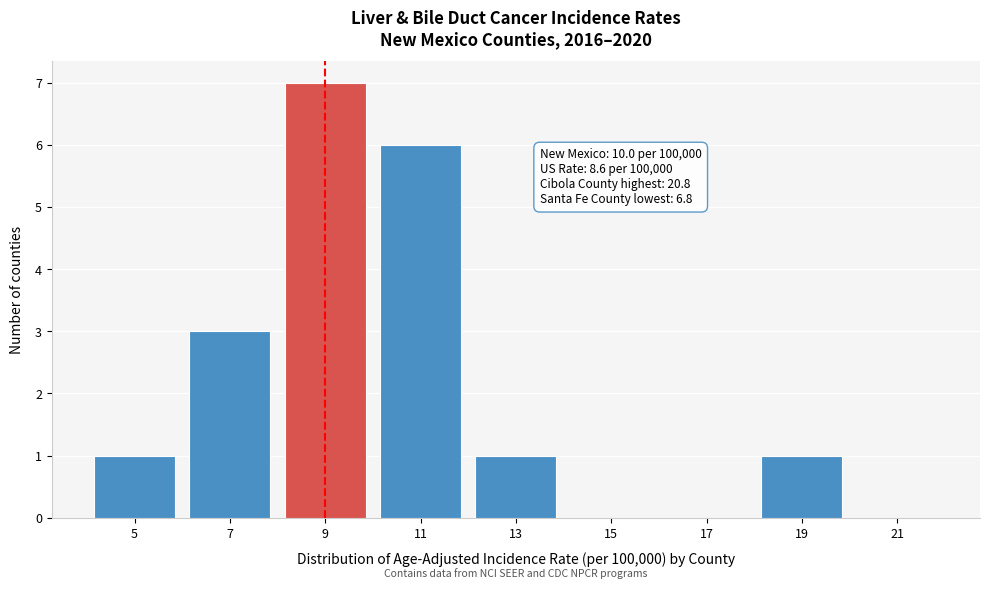

Reading left to right, extract all data points from this chart.

5=1	7=3	9=7	11=6	13=1	15=0	17=0	19=1	21=0